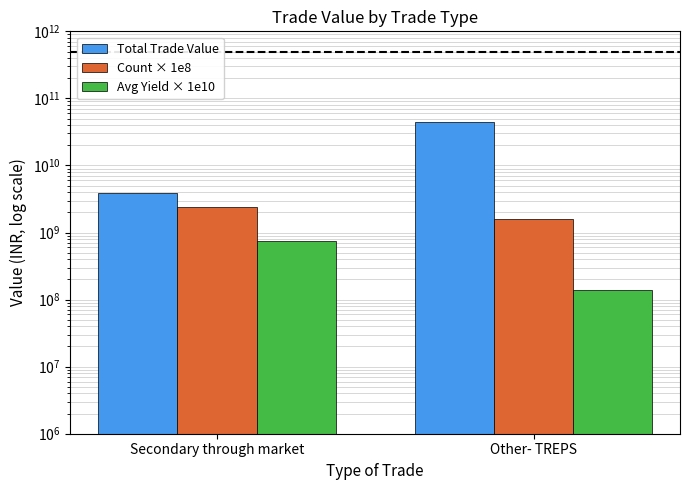

Does the chart contain any negative values?

No